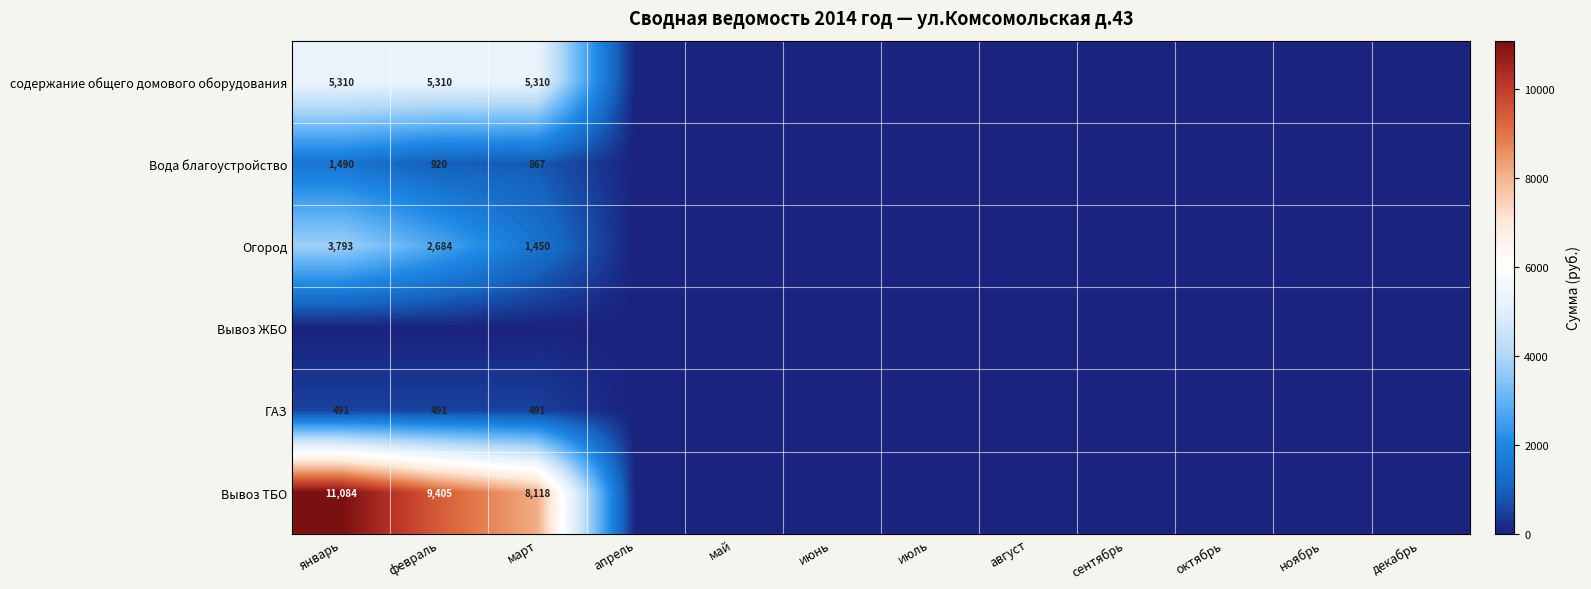

True or false: Вывоз ТБО has a value of 2196 at февраль.

False